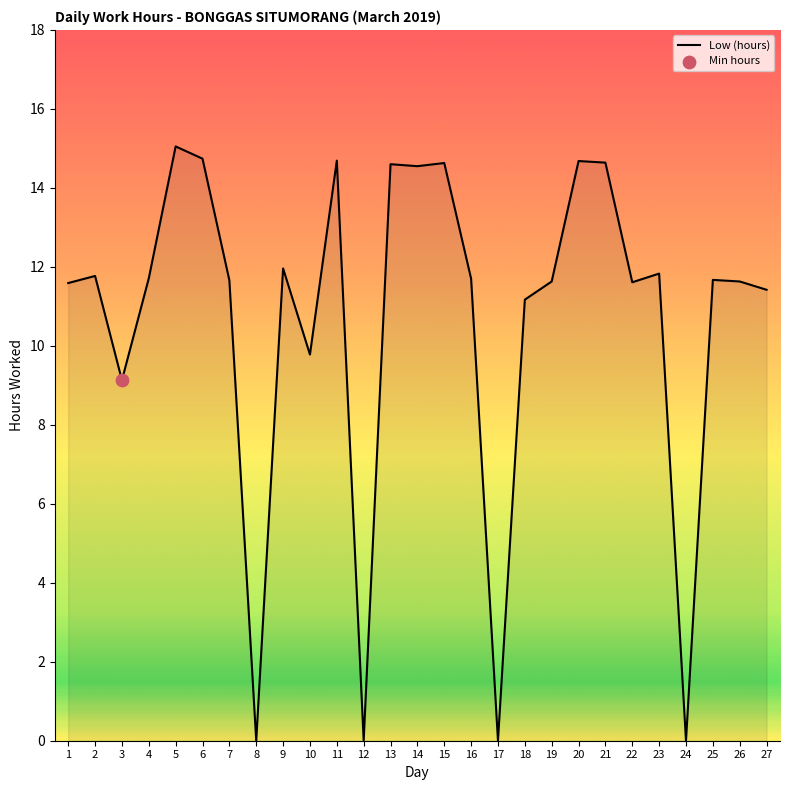

What is the change in value from 17 to 21?

+14.6